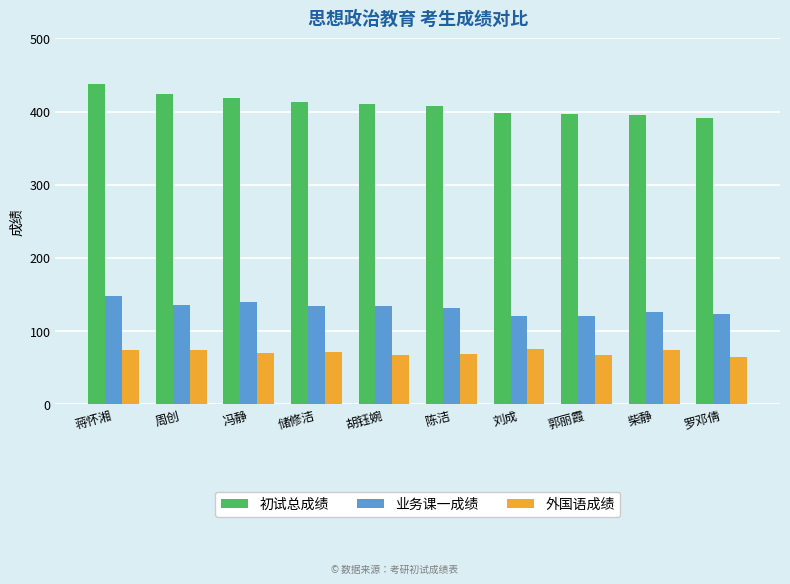

Count the number of categories in the chart.

10